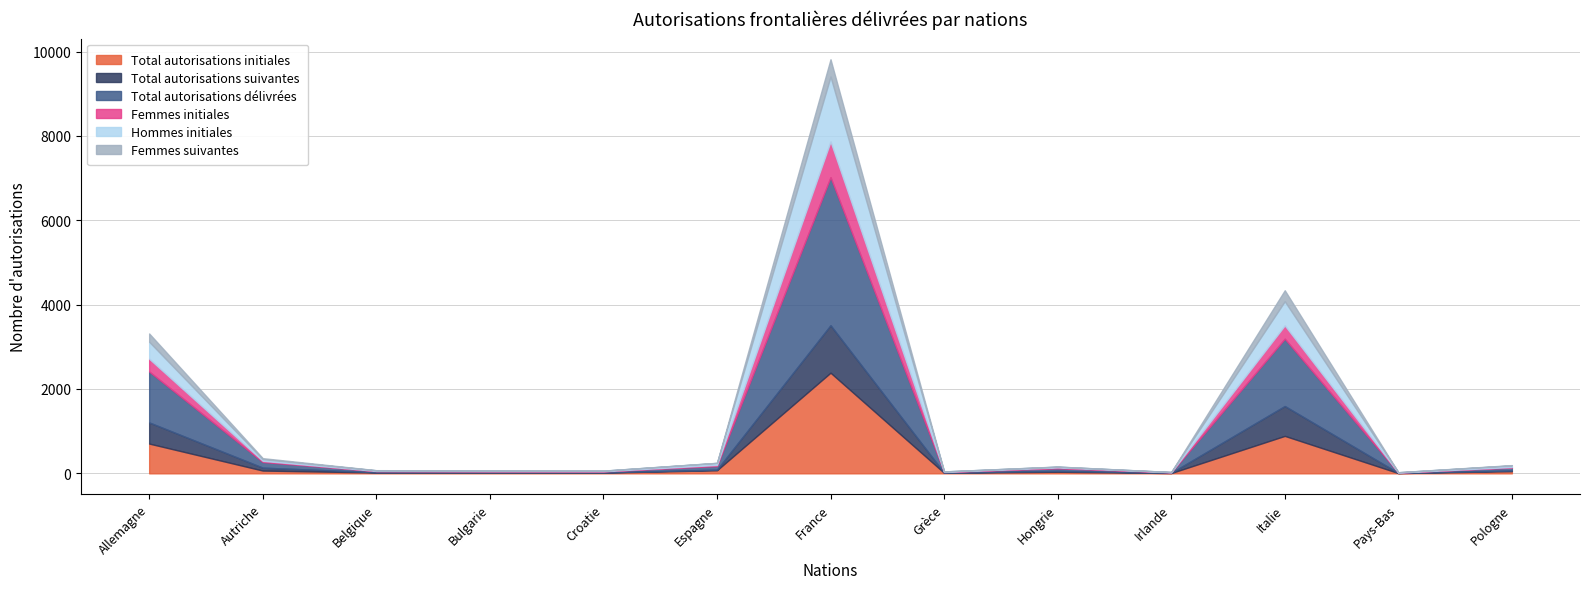

What are all the series names shown in the legend?

Total autorisations initiales, Total autorisations suivantes, Total autorisations délivrées, Femmes initiales, Hommes initiales, Femmes suivantes